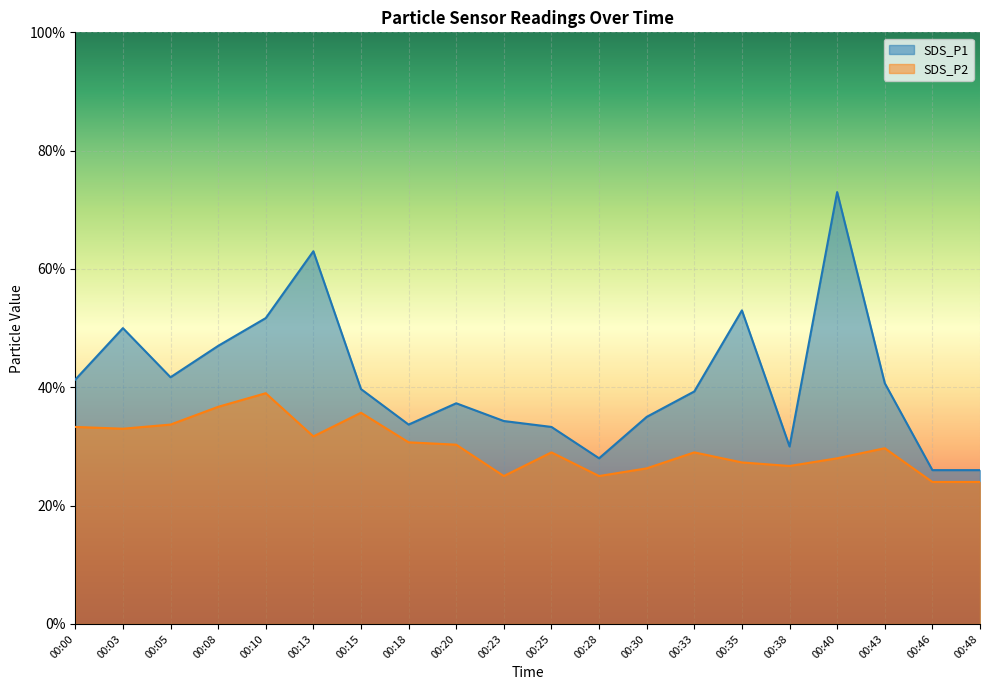

What is the sum of the SDS_P1 values at 00:48 and 00:15?

6.6